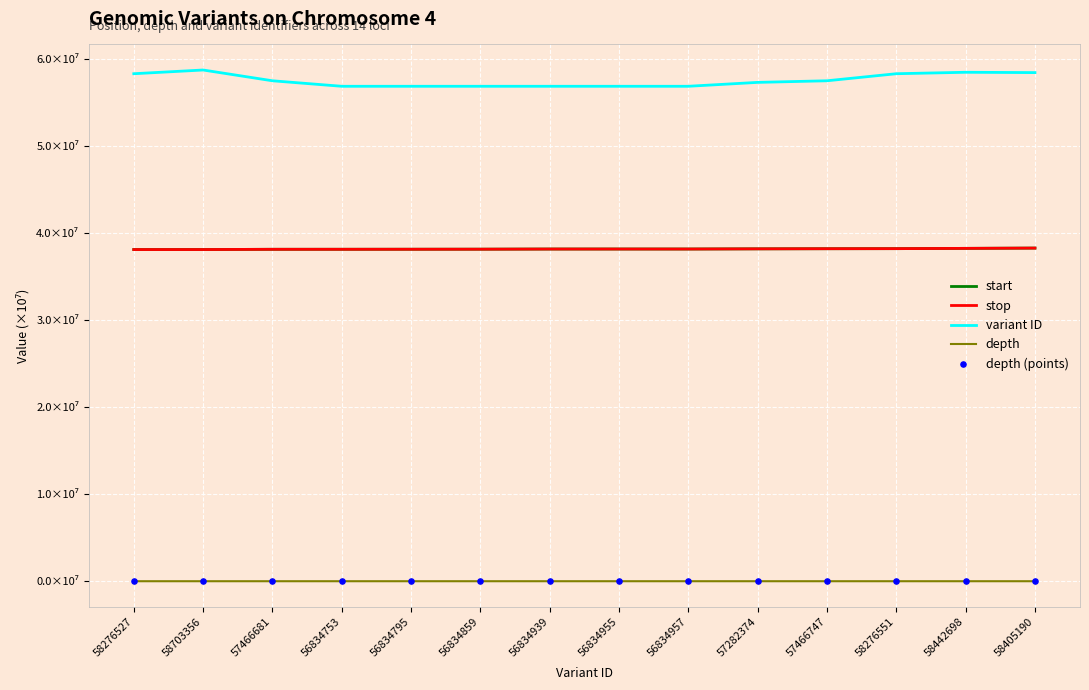

Is the value of stop at 58276527 greater than the value of depth at 57466747?

Yes